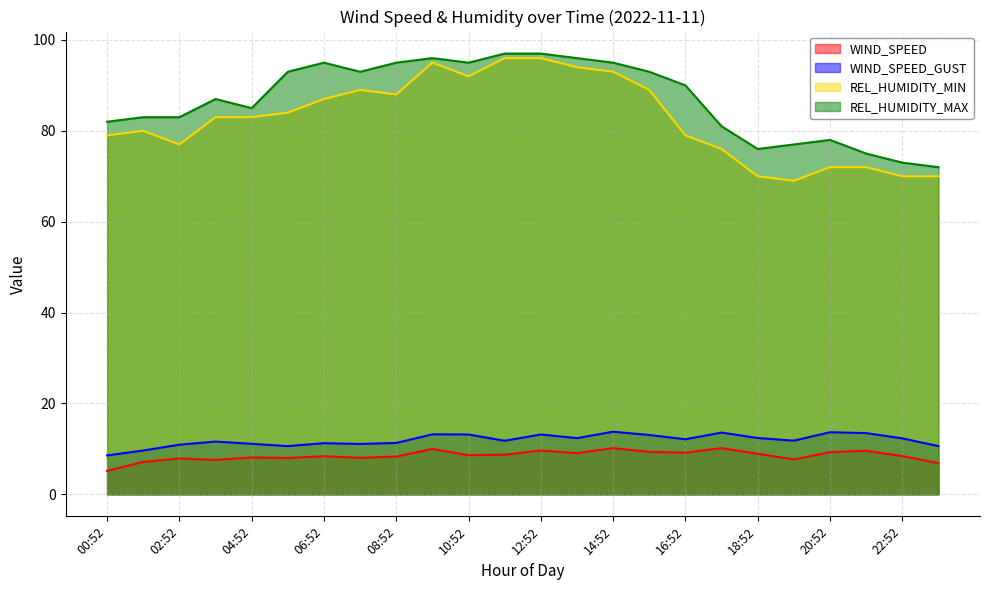

At how many categories does at least one series exceed 35?

24